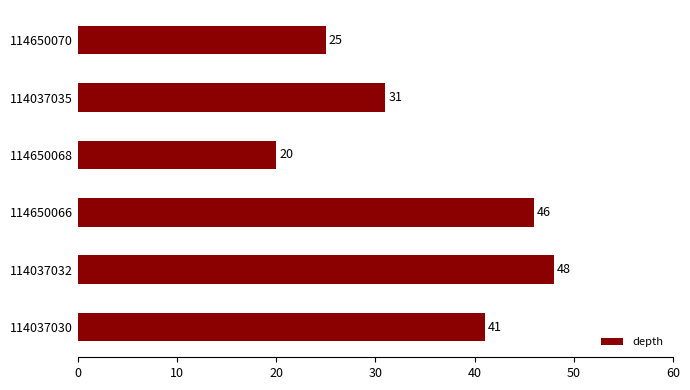

What is the difference between the maximum and second lowest values?

23